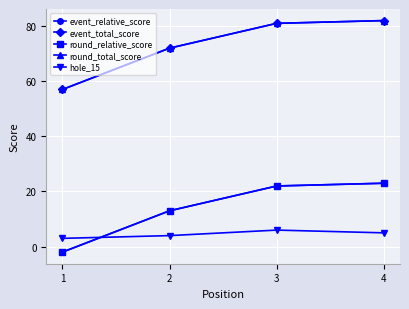

What is the minimum value shown in the chart?

-2